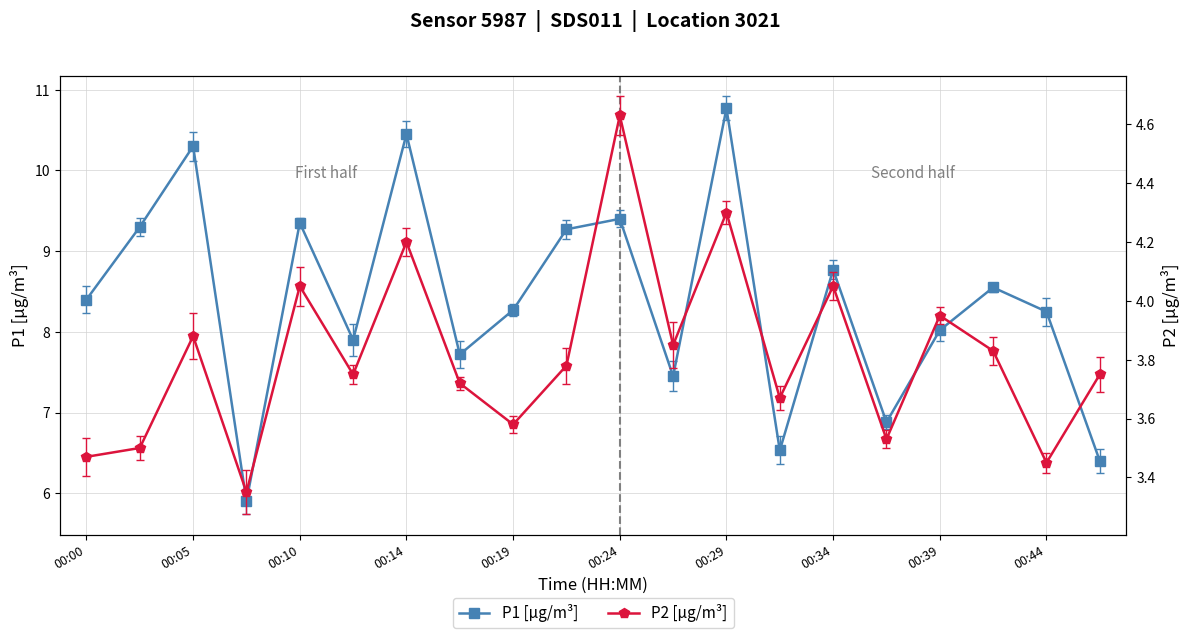

How many interior local peaks does the P1 [µg/m³] series have?

7